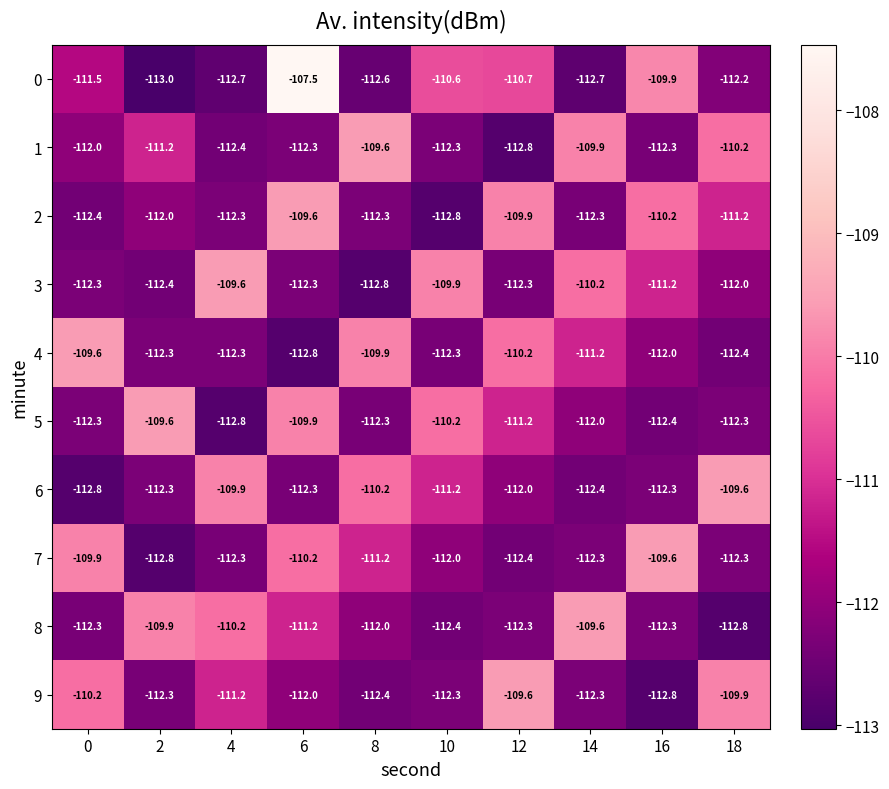

What is the sum of the 3 values at 14 and 2?

-222.6